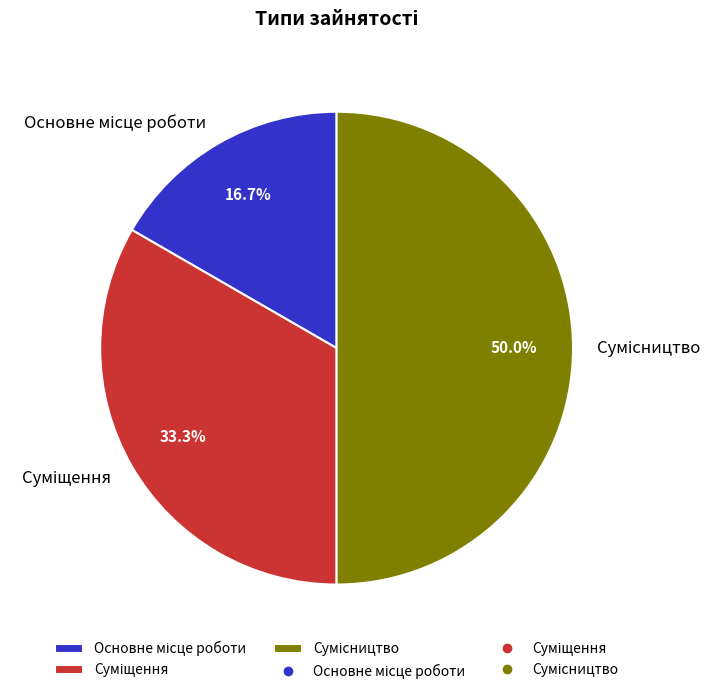

Does Суміщення account for over 50% of the chart?

No